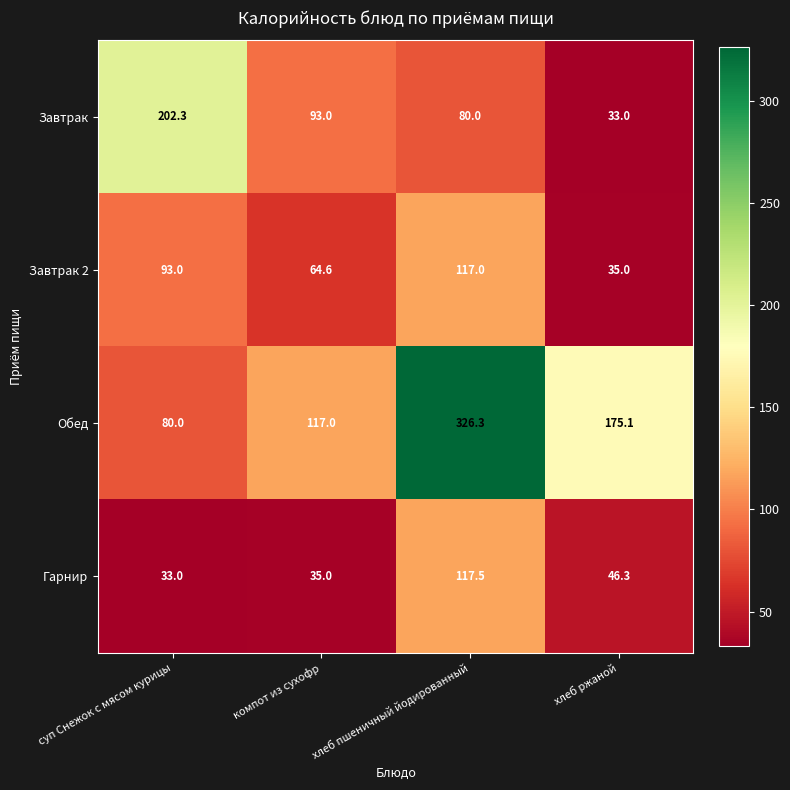

Rank the series at хлеб ржаной from lowest to highest value.

Завтрак, Завтрак 2, Гарнир, Обед